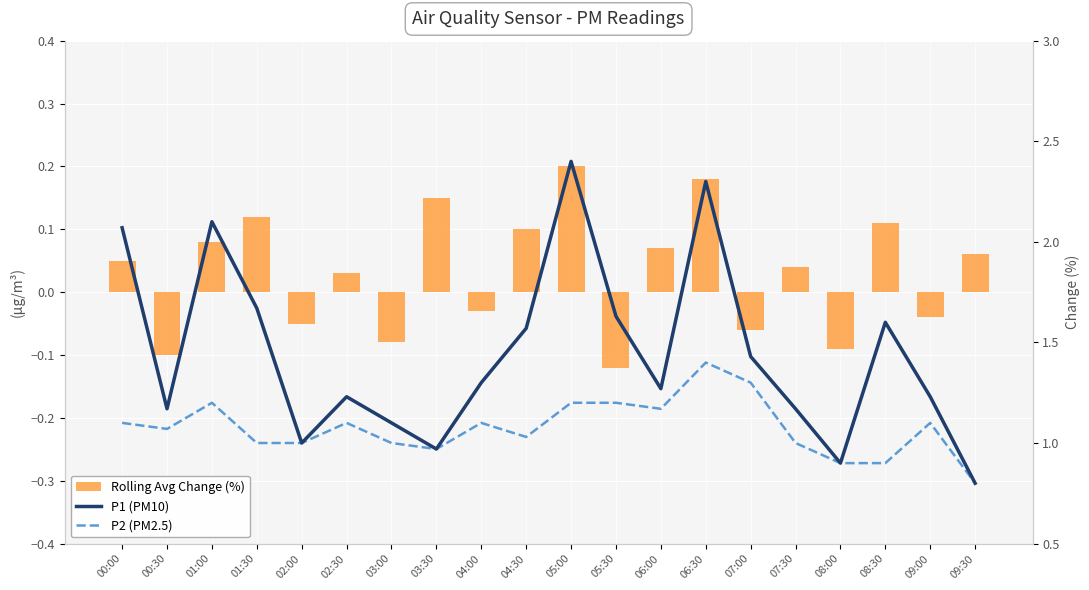

Which label corresponds to the largest value in the chart?

05:00